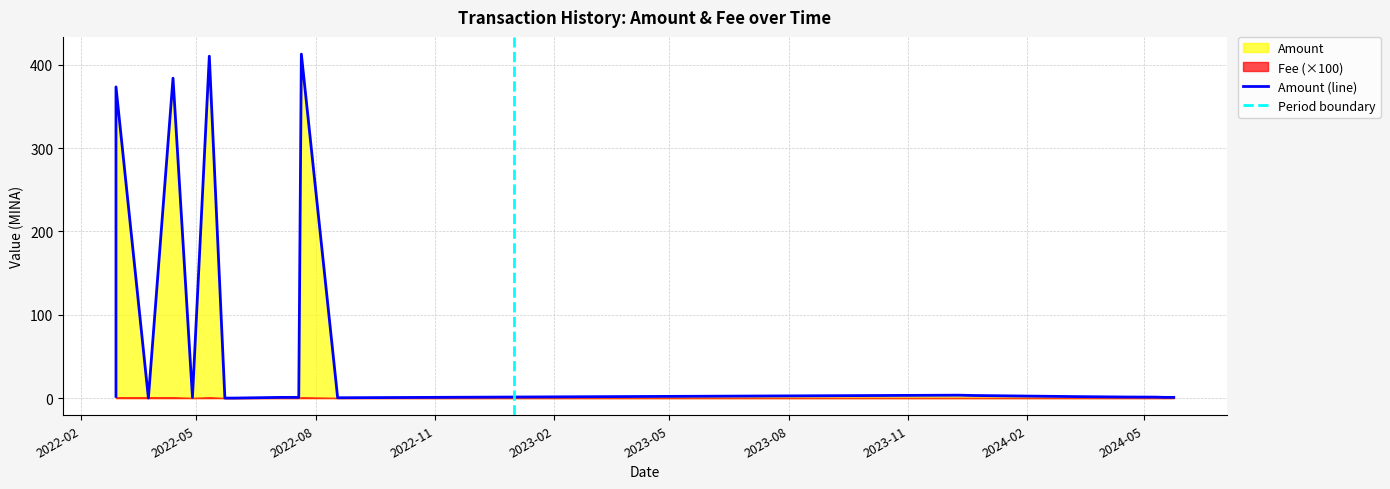

What is the sum of the values at 2022-05-23 and 2022-04-28?

0.9